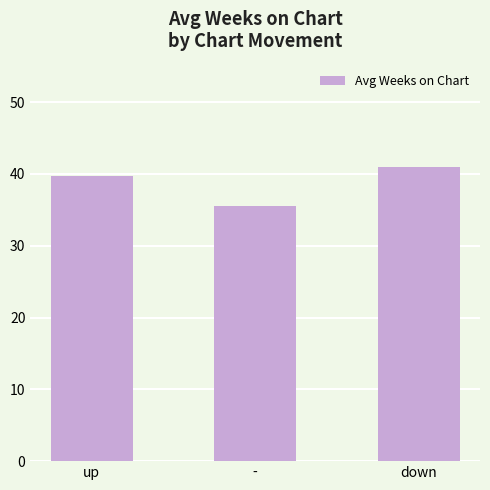

Reading left to right, what are all the values shown in this chart?

39.7	35.5	41.0